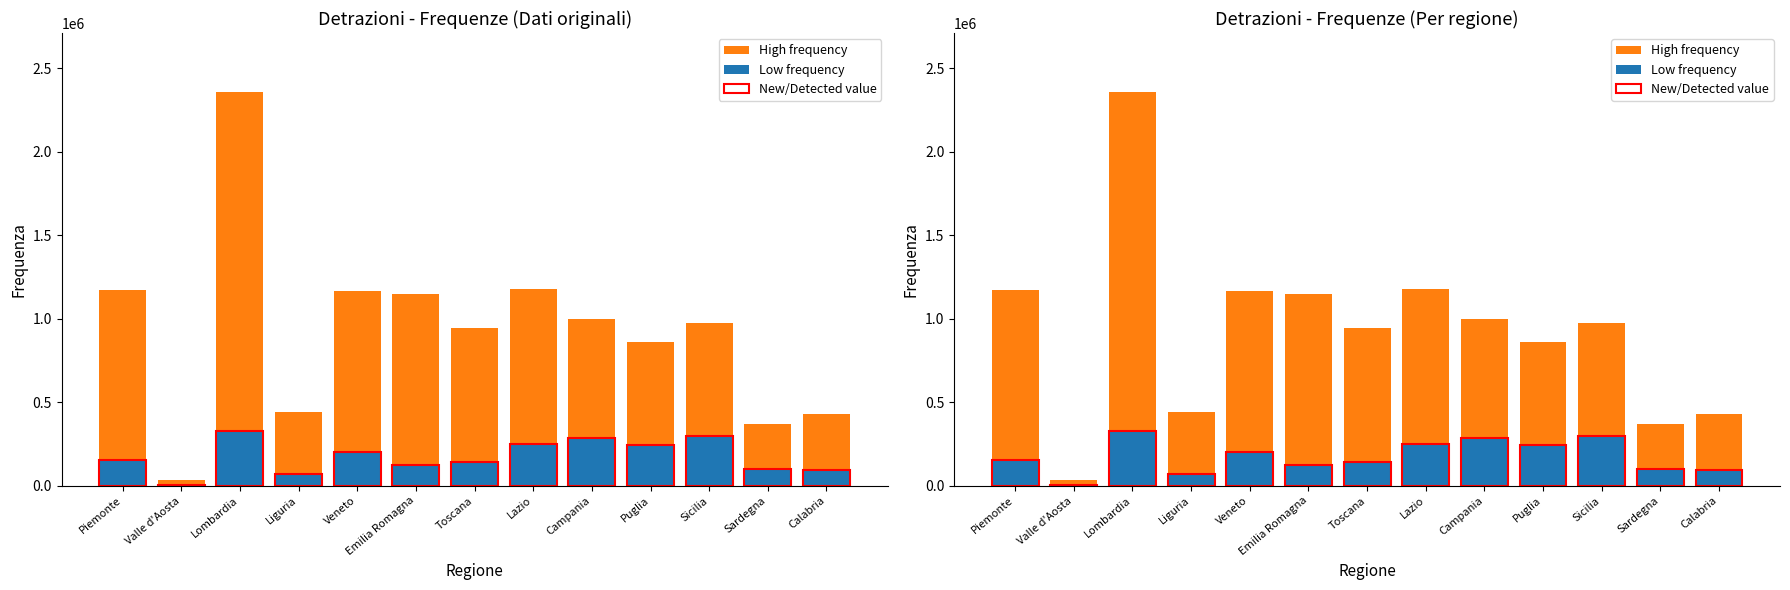

Count the number of data series in this chart.

3